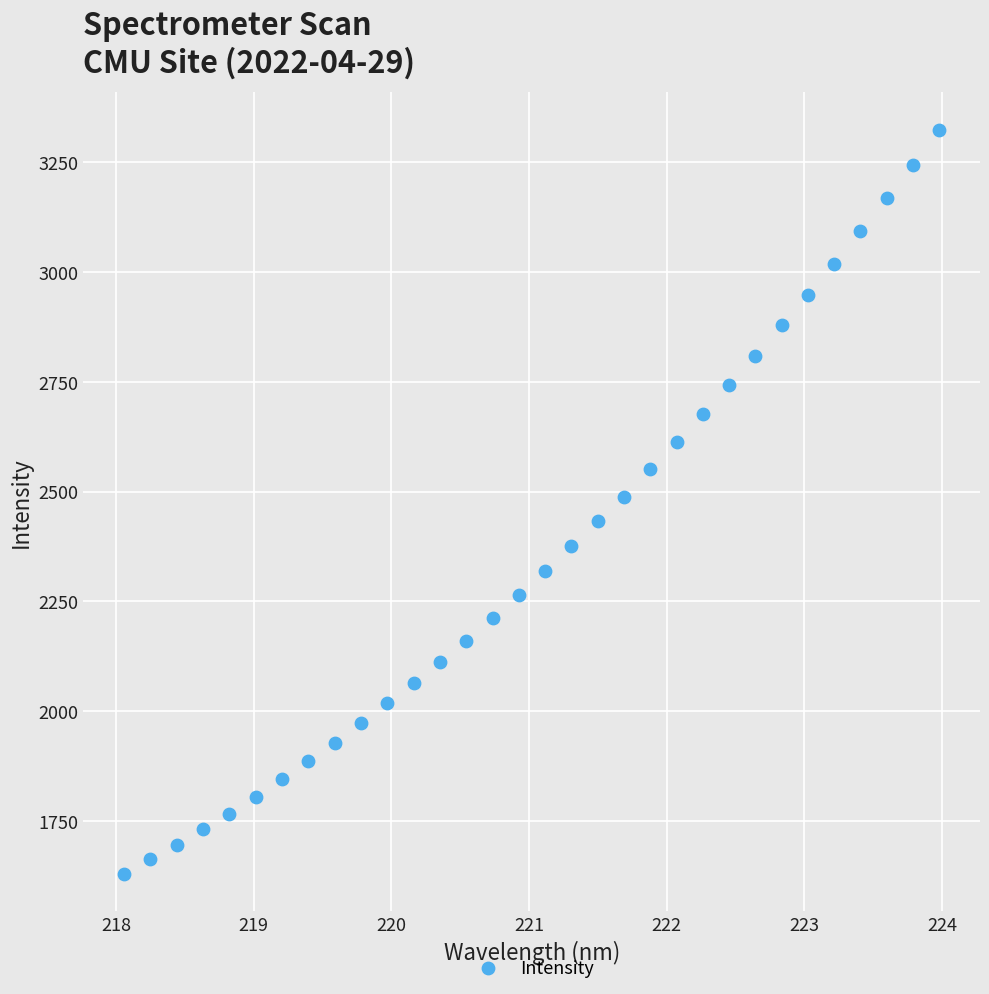

What is the range of X values (max minus min)?

5.9